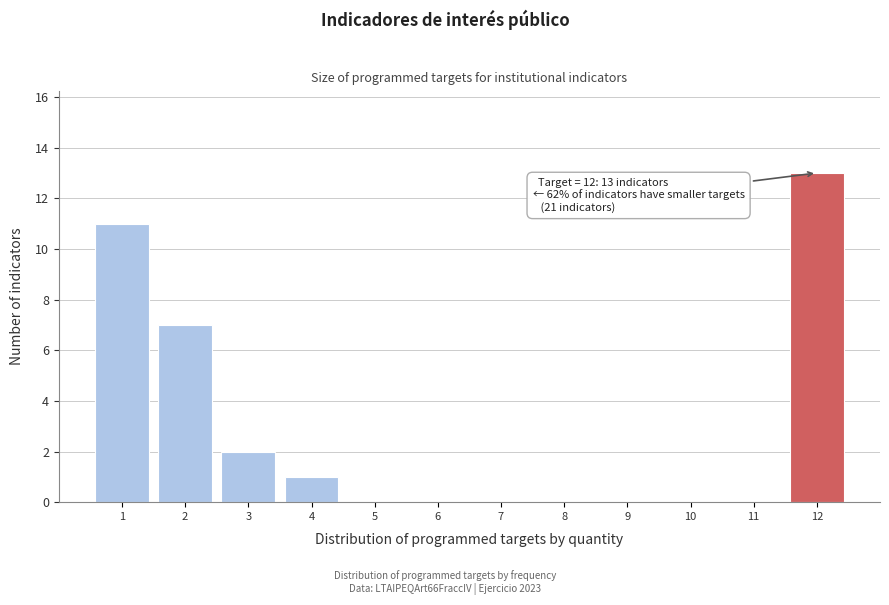

Reading left to right, transcribe all the data shown in this chart.

1=11	2=7	3=2	4=1	5=0	6=0	7=0	8=0	9=0	10=0	11=0	12=13